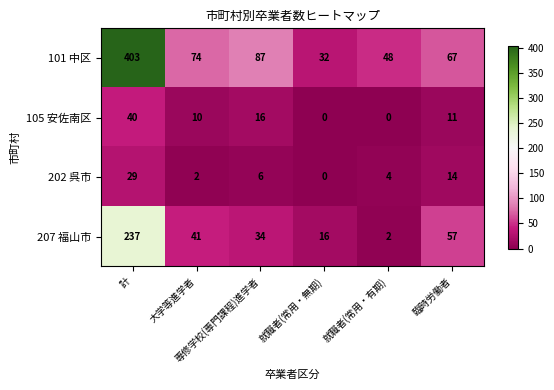

How many 105 安佐南区 values are between 0 and 16?

5